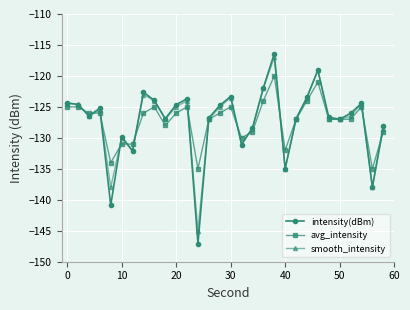

True or false: smooth_intensity has more than 0 interior local peaks.

True